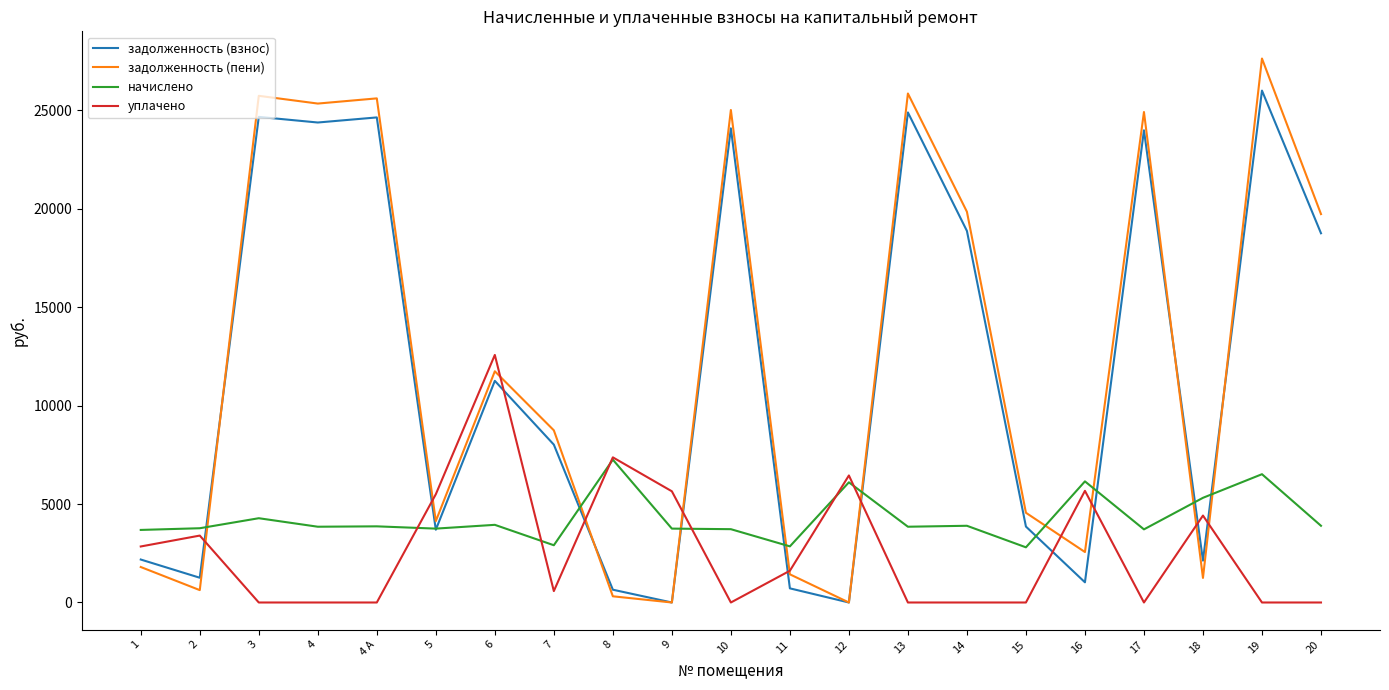

Which series has the largest total across all categories?

задолженность (пени)